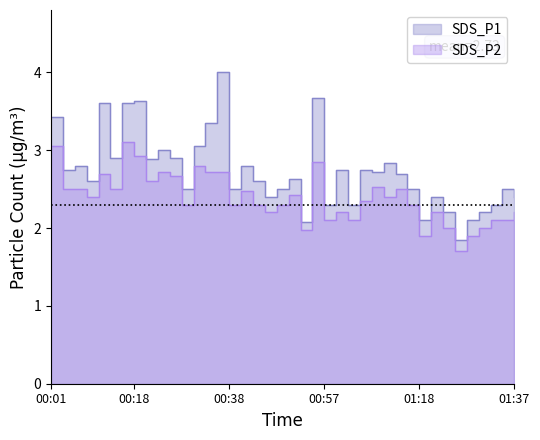

Rank the series by their maximum value, from lowest to highest.

SDS_P2, SDS_P1